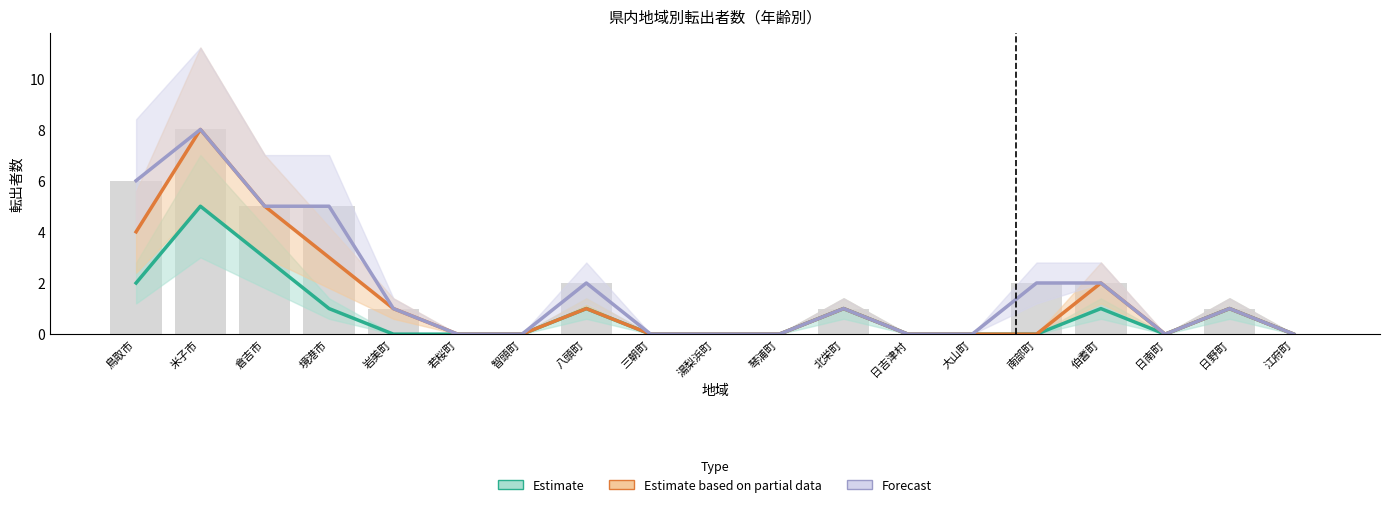

The value of ３４歳 at 琴浦町 is 0. True or false?

False